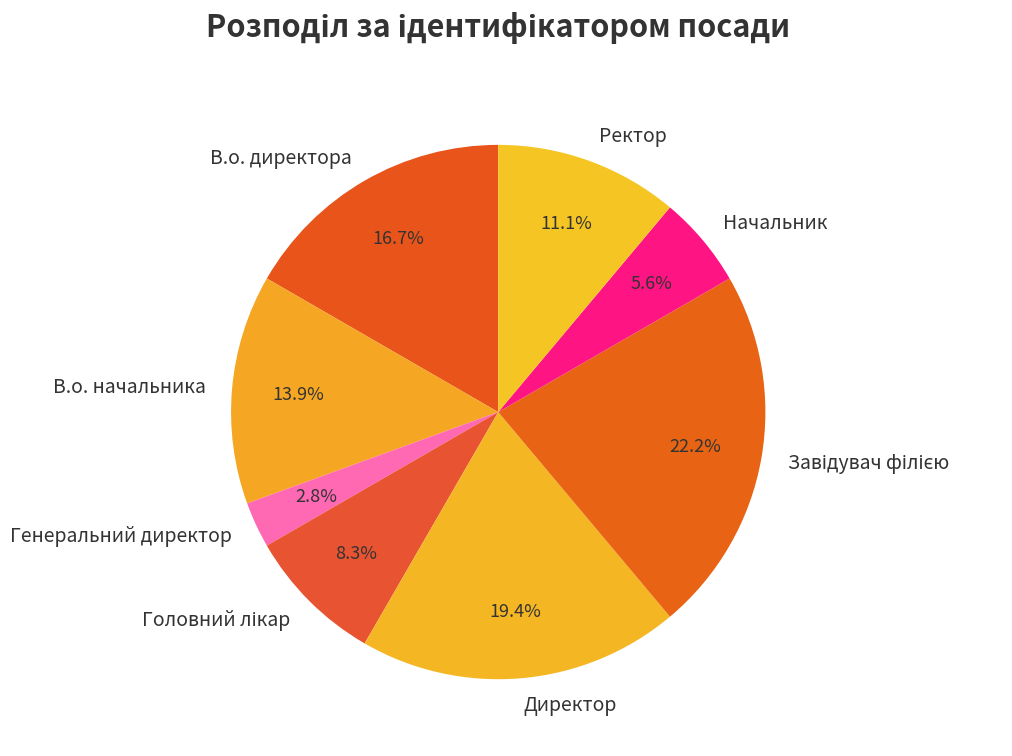

How many segments does this pie chart have?

8